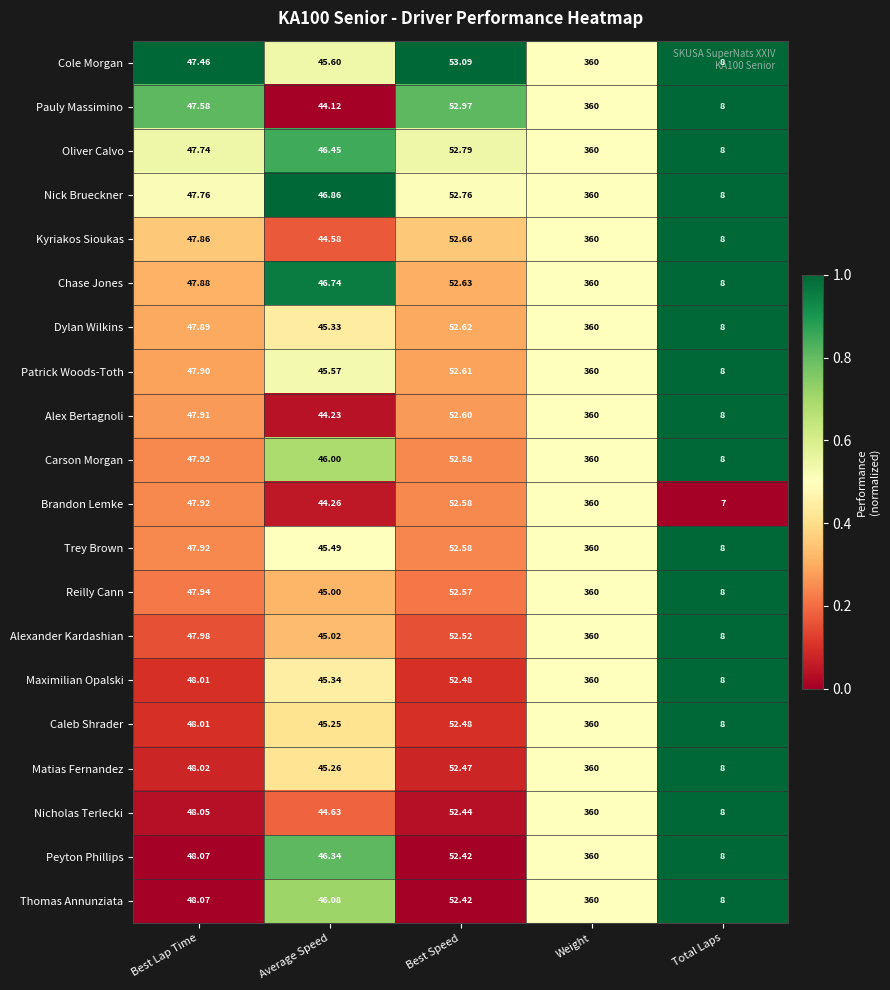

At which category is the sum across all series the highest?

Weight